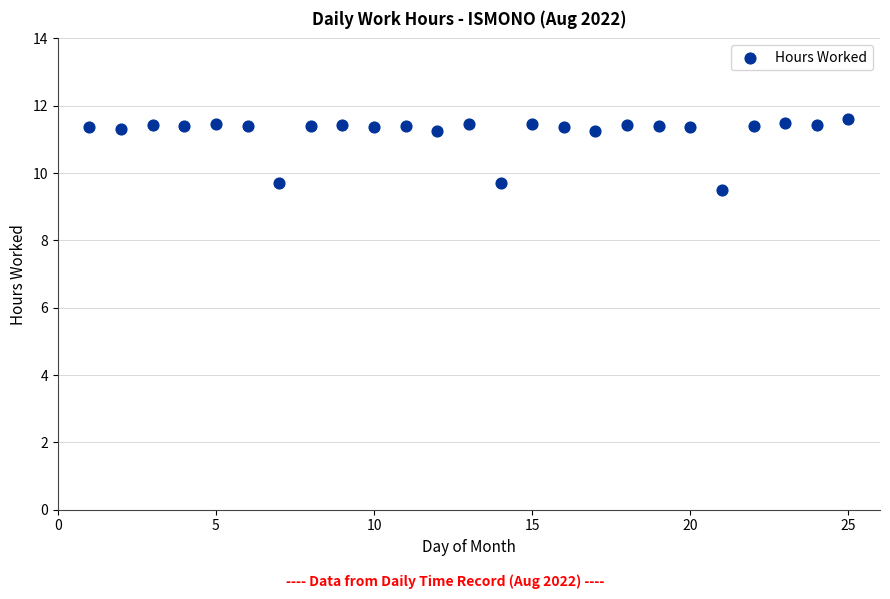

What is the range of Y values (max minus min)?

2.1